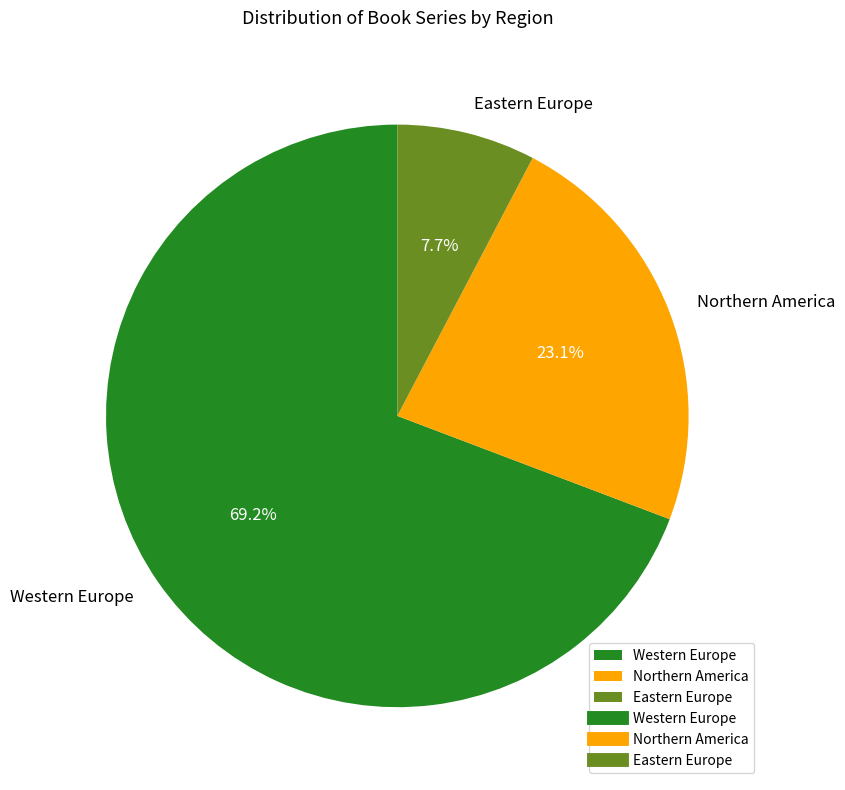

What is the ratio of the value at Western Europe to the value at Northern America?

3.0